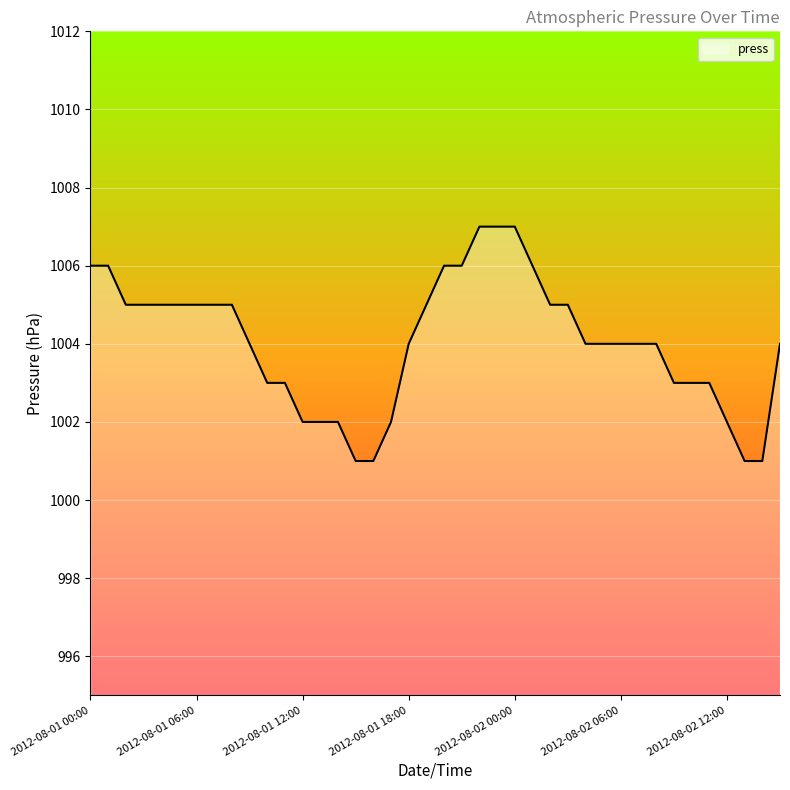

What is the smallest value displayed?

1001